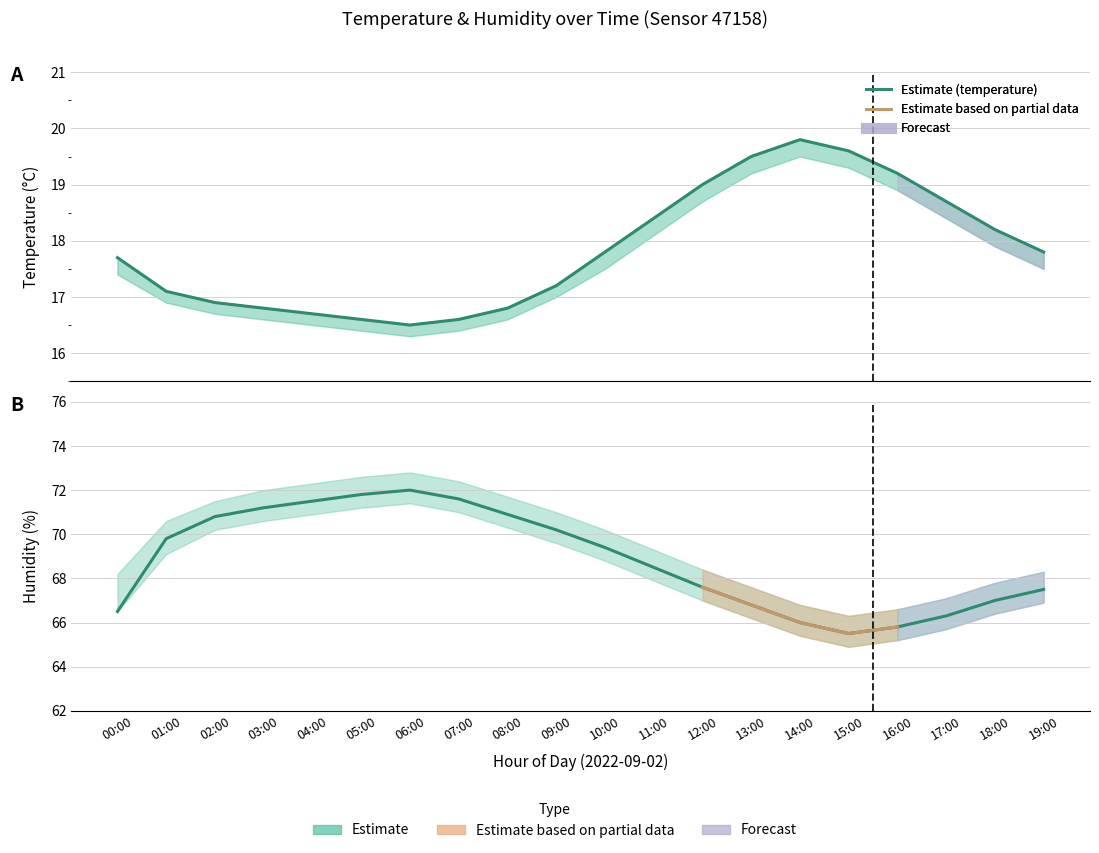

Which category has the highest value in the humidity series?

06:00